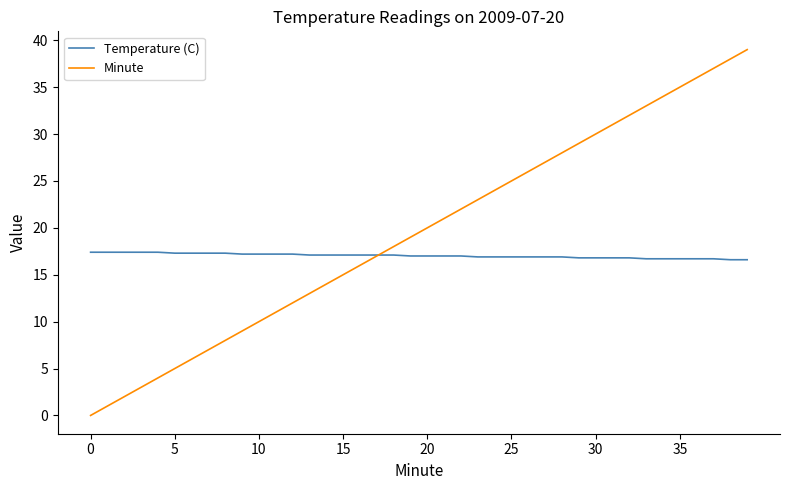

How many values in Minute are above zero?

39